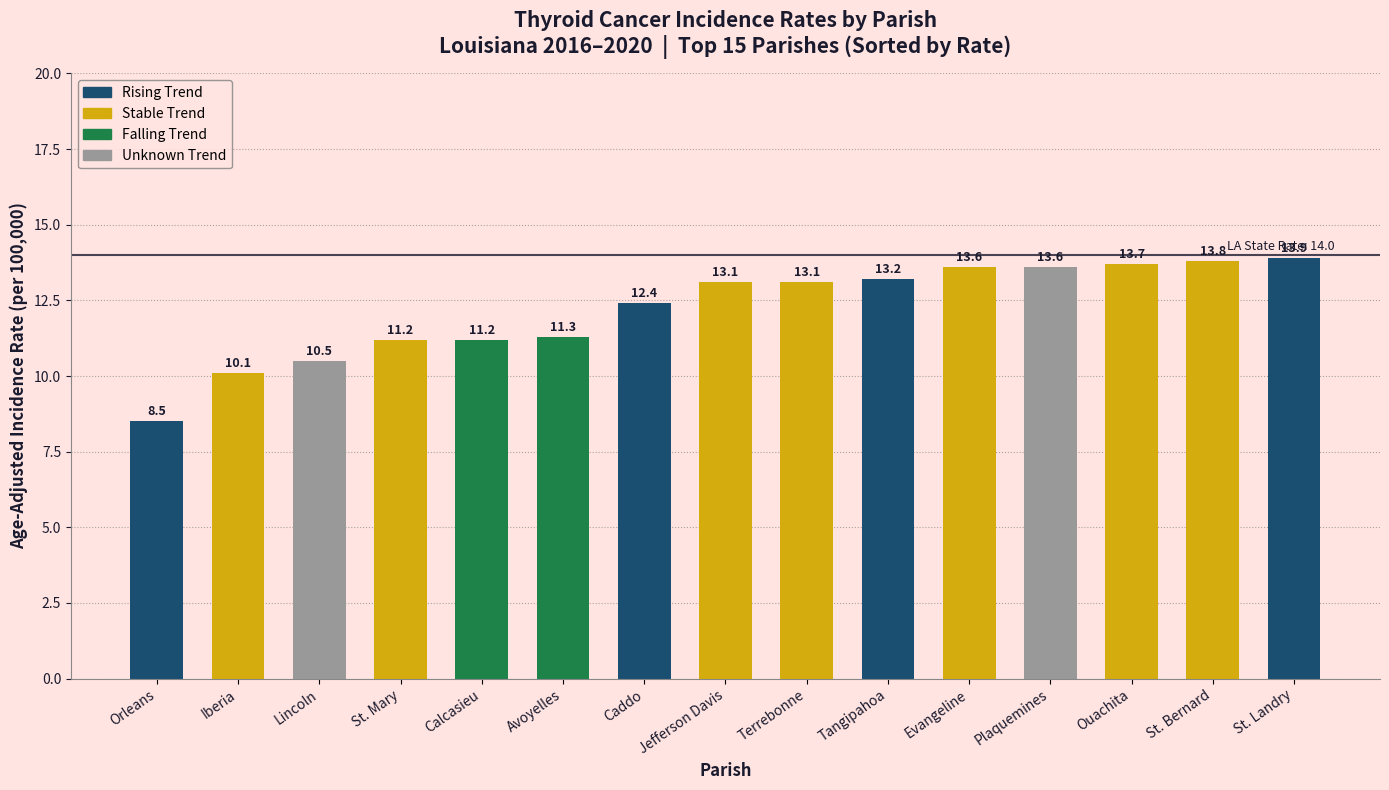

What is the minimum value shown in the chart?

8.5